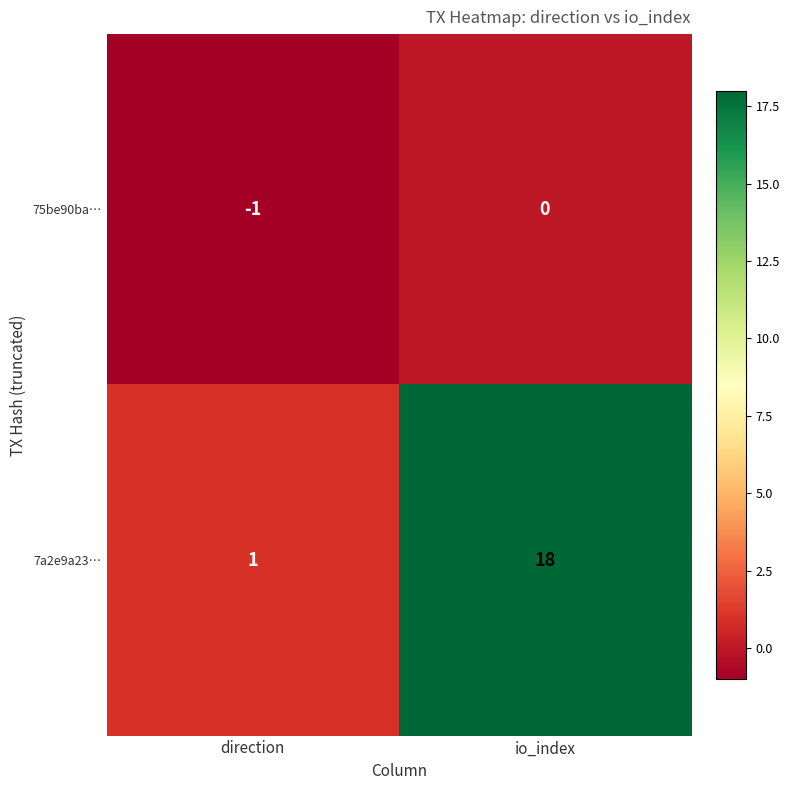

Reading right to left, list all the values displayed in this chart.

75be90ba…: 0	-1
7a2e9a23…: 18	1